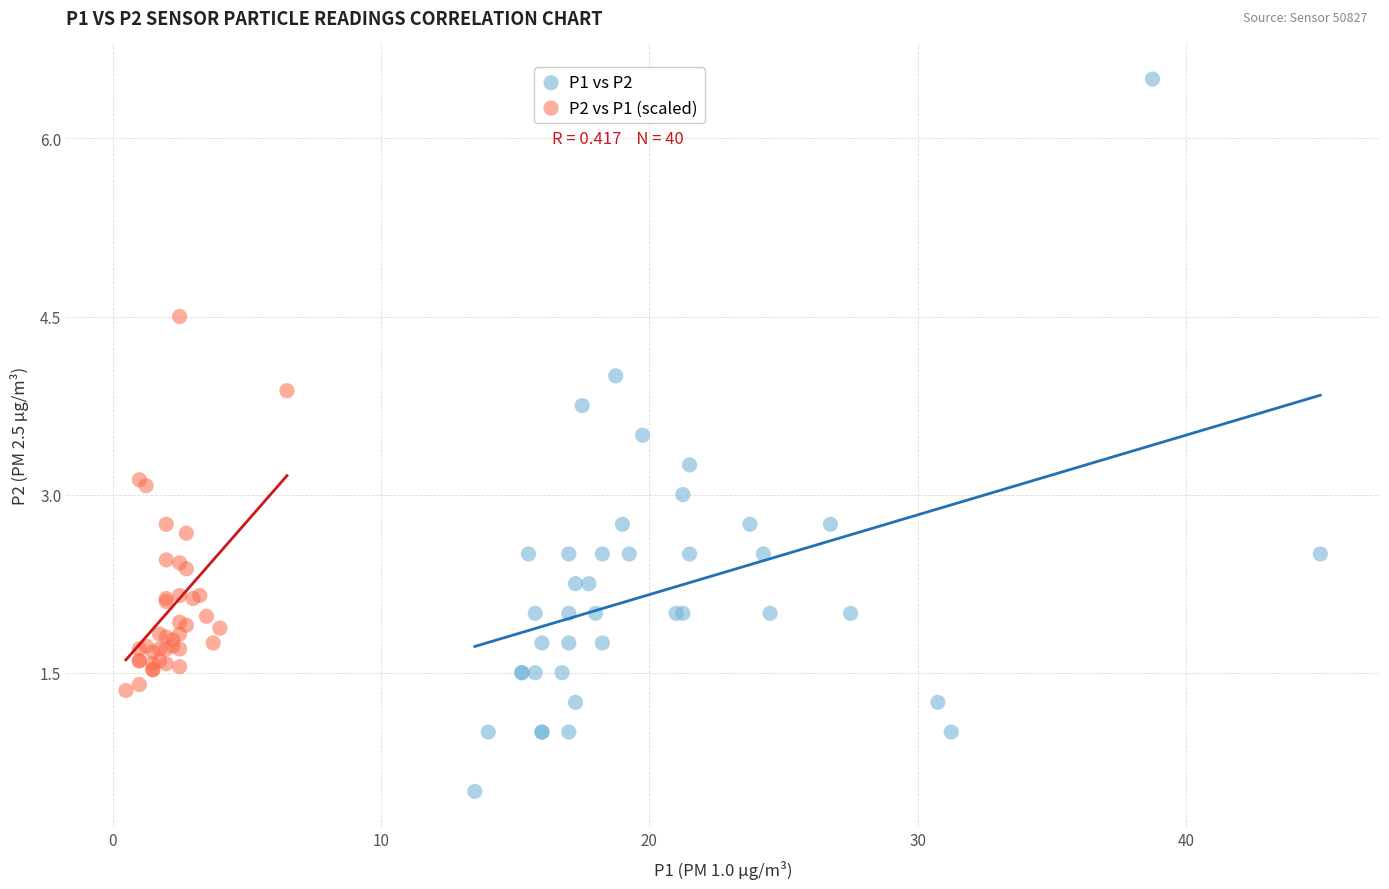

Which series contains the highest Y value?

P1 vs P2